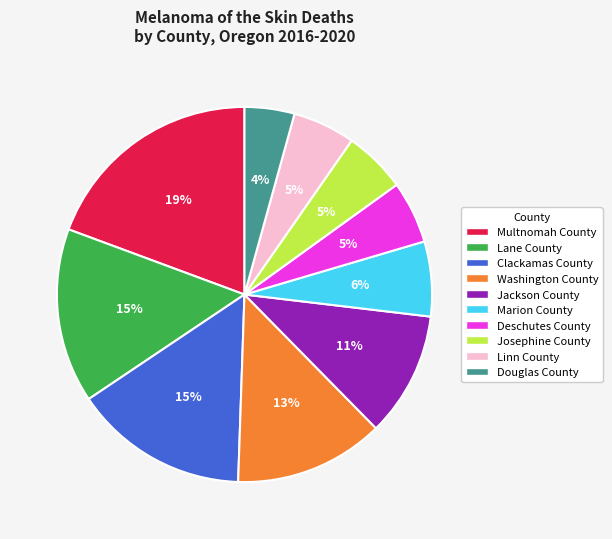

Between Multnomah County and Jackson County, which is larger?

Multnomah County